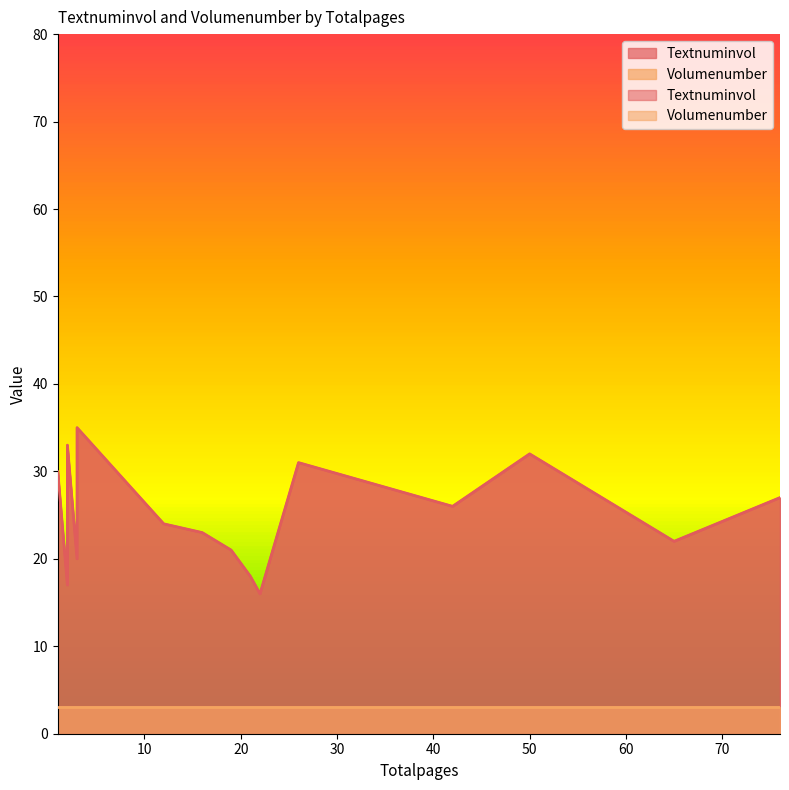

Is it true that Textnuminvol equals 30 at 1?

True